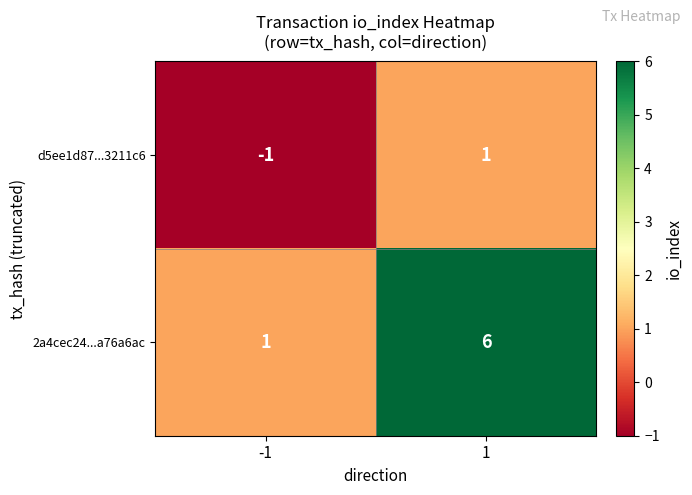

What is the difference between the maximum and minimum values in the 2a4cec24...a76a6ac series?

5